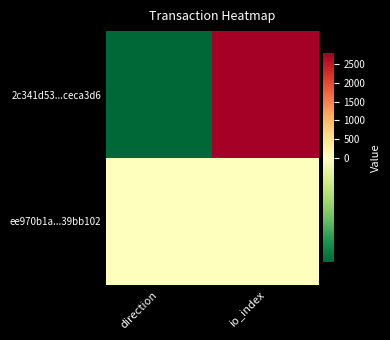

At which category is the sum across all series the highest?

io_index